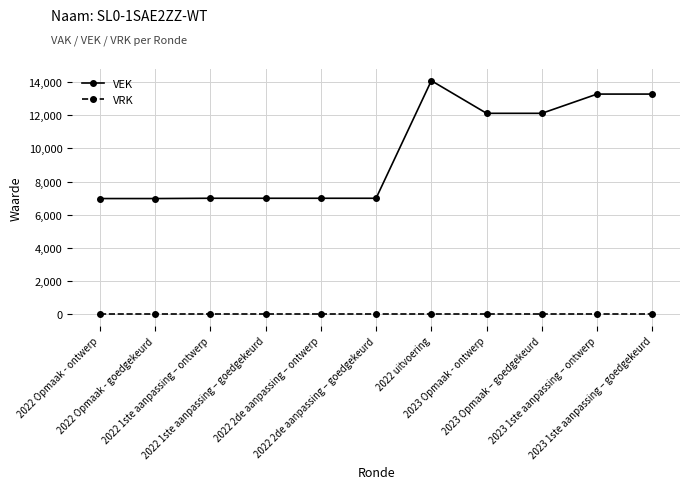

Rank the series at 2022 1ste aanpassing – goedgekeurd from highest to lowest value.

VEK, VRK